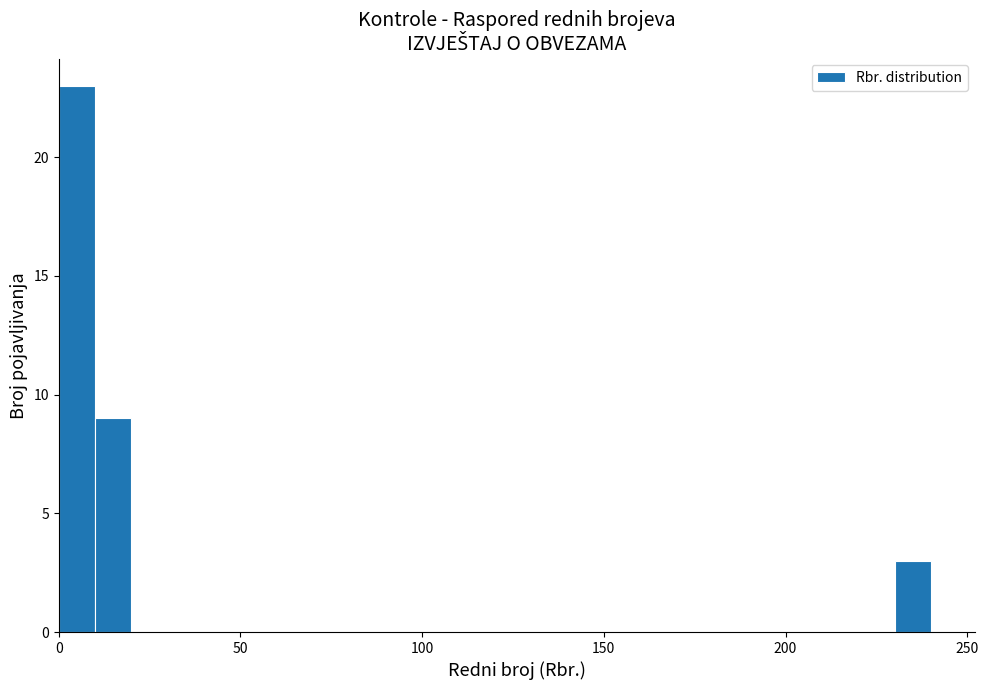

Around what value on the x-axis is the tallest bar? Give the approximate position of its centre, as read against the axis.

5